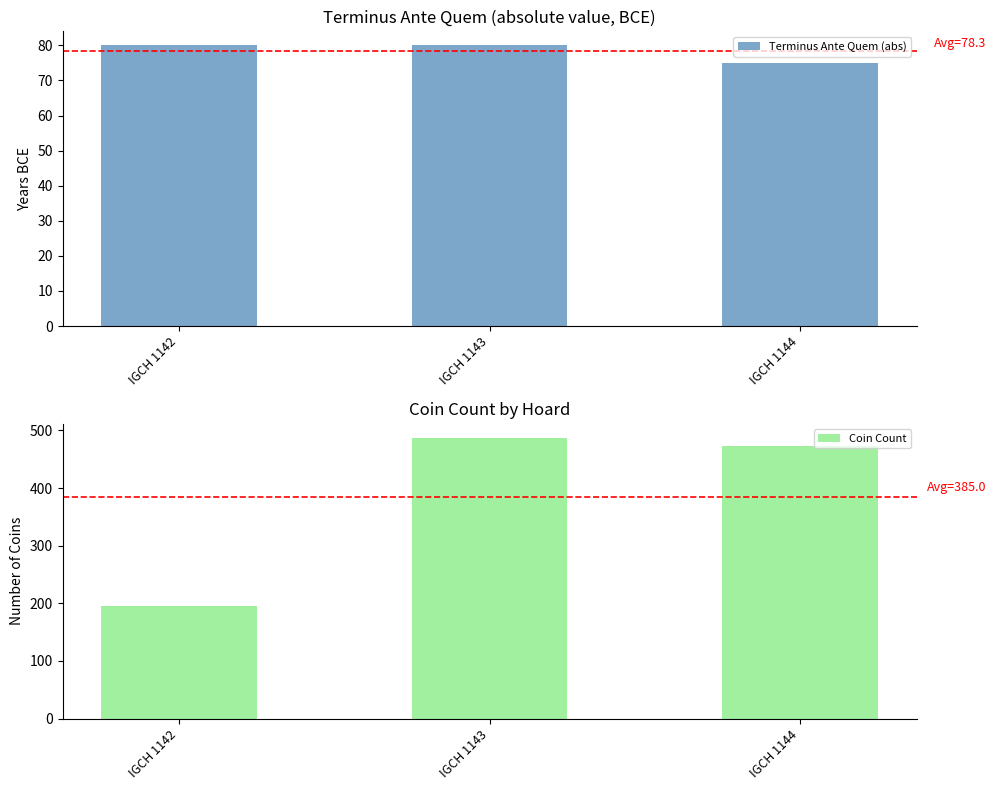

Is the value of Coin Count at IGCH 1142 greater than the value of Terminus Ante Quem (abs) at IGCH 1143?

Yes